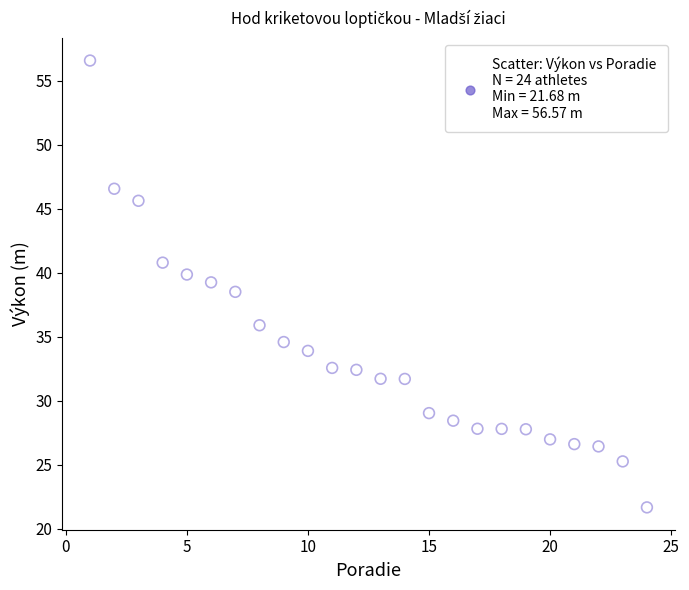

What is the range of Y values (max minus min)?

34.9